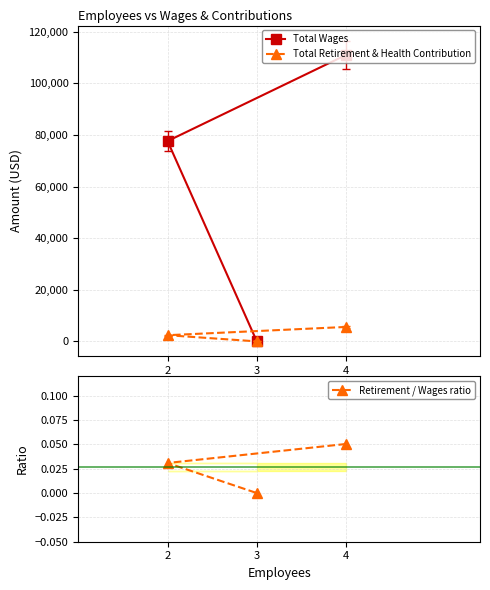

Which series has the largest total across all categories?

Total Wages